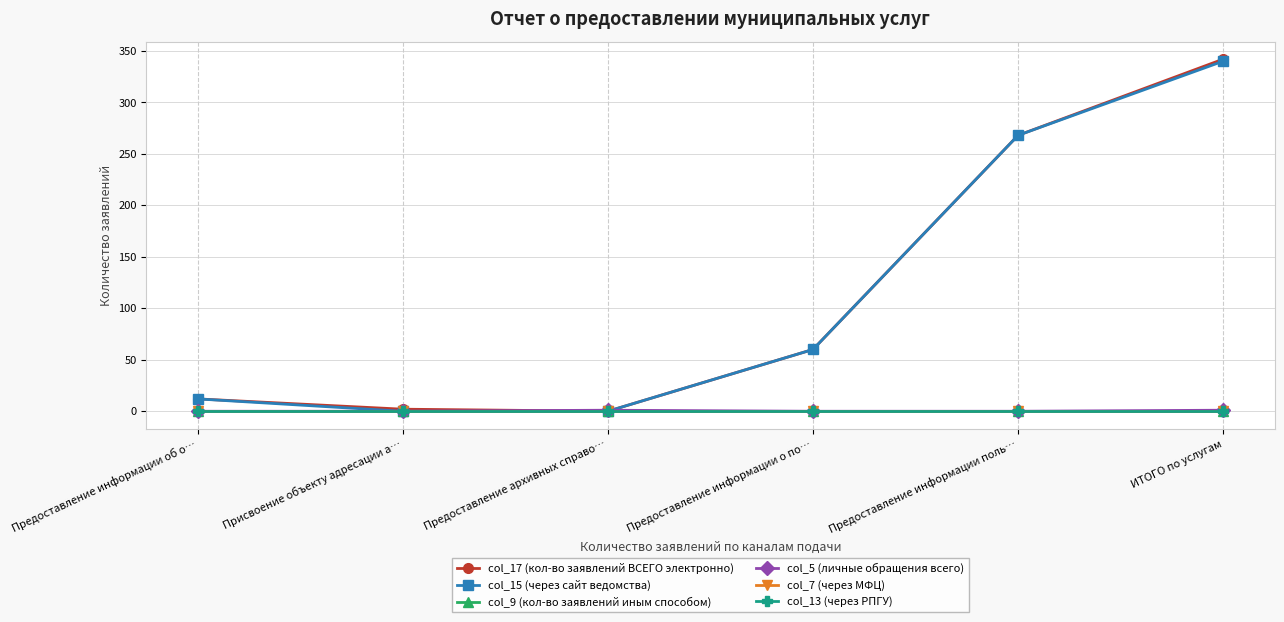

Is this an area chart (filled region under the line)?

No